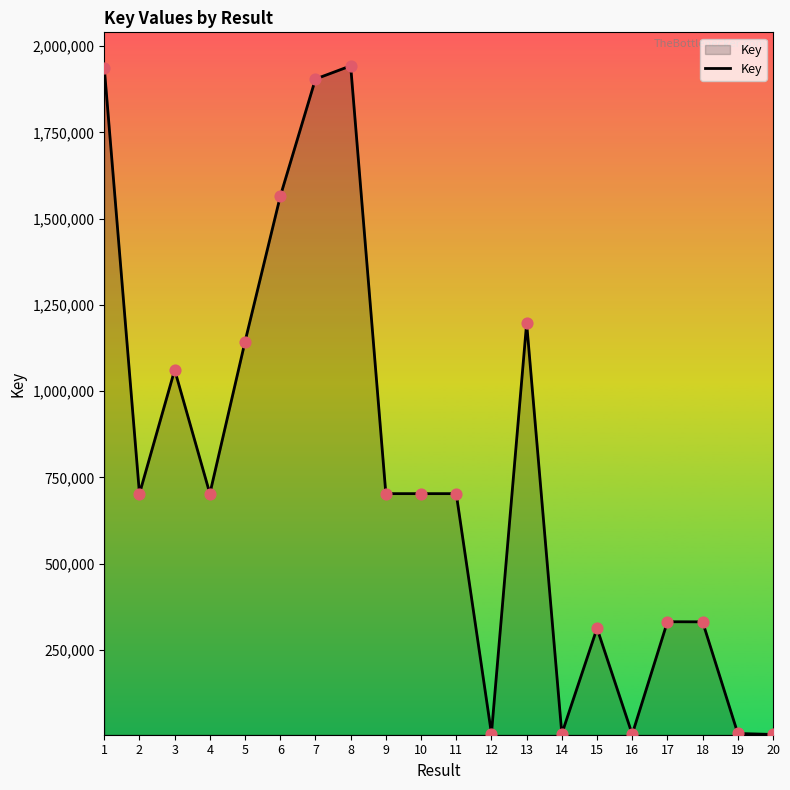

Between 17 and 16, which is larger?

17